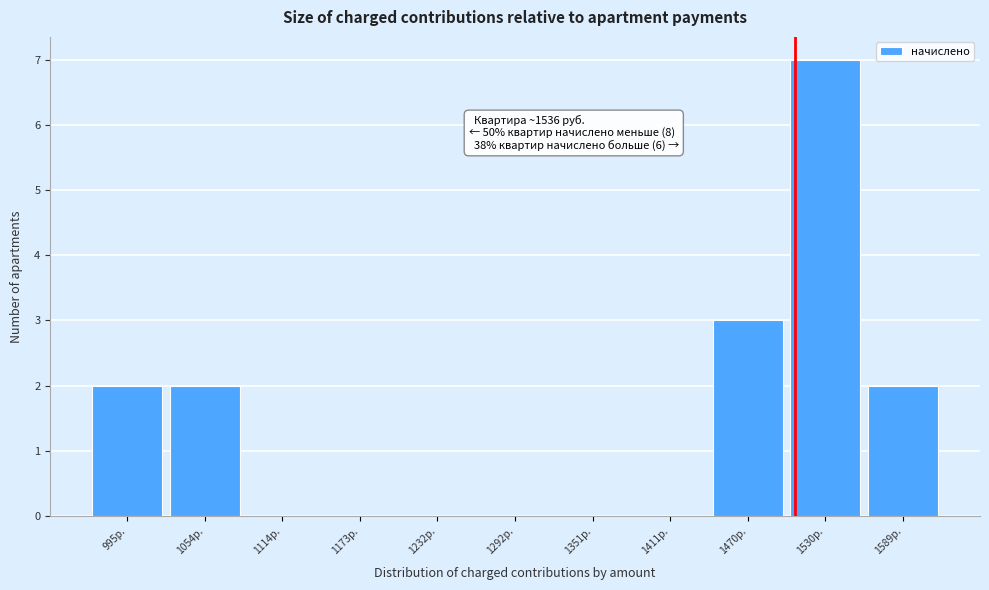

Reading left to right, extract all data points from this chart.

995р.=2	1054р.=2	1114р.=0	1173р.=0	1232р.=0	1292р.=0	1351р.=0	1411р.=0	1470р.=3	1530р.=7	1589р.=2